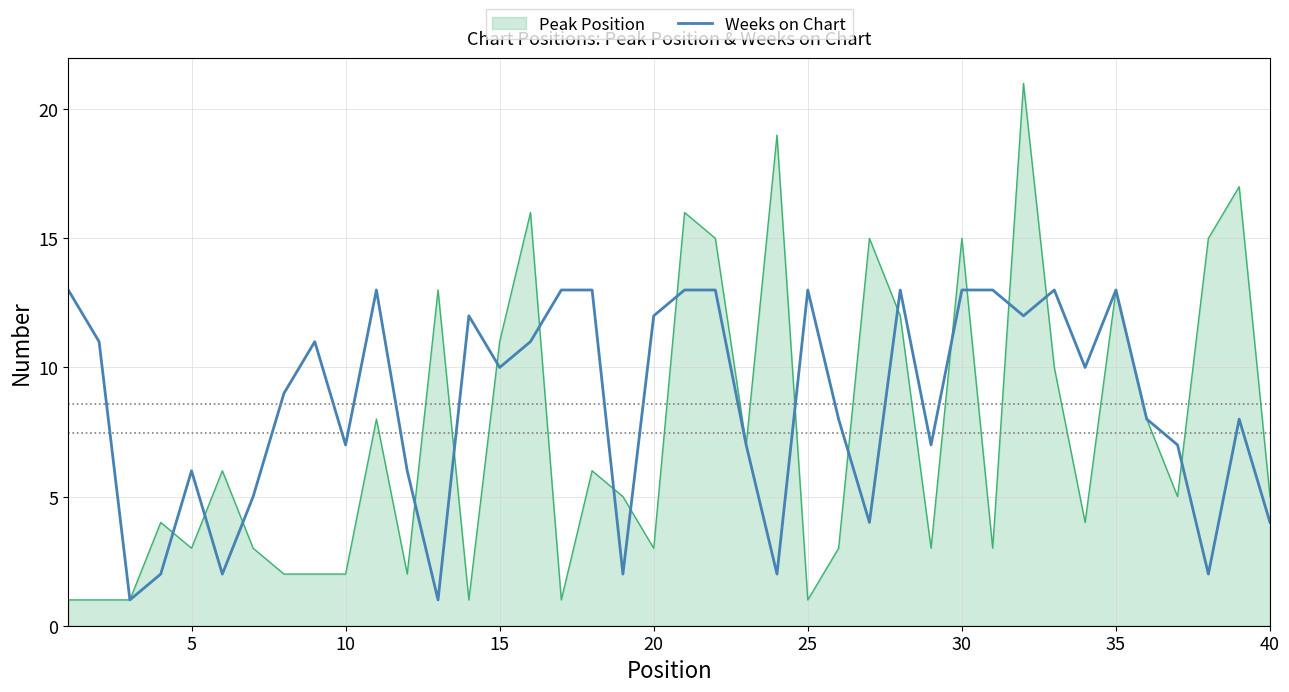

What is the smallest value displayed?

1